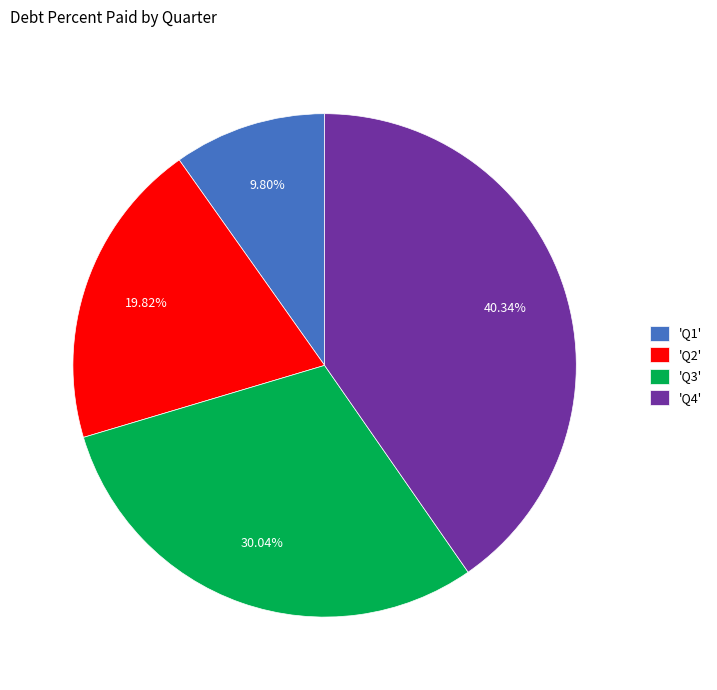

What is the largest slice in the pie chart?

'Q4'